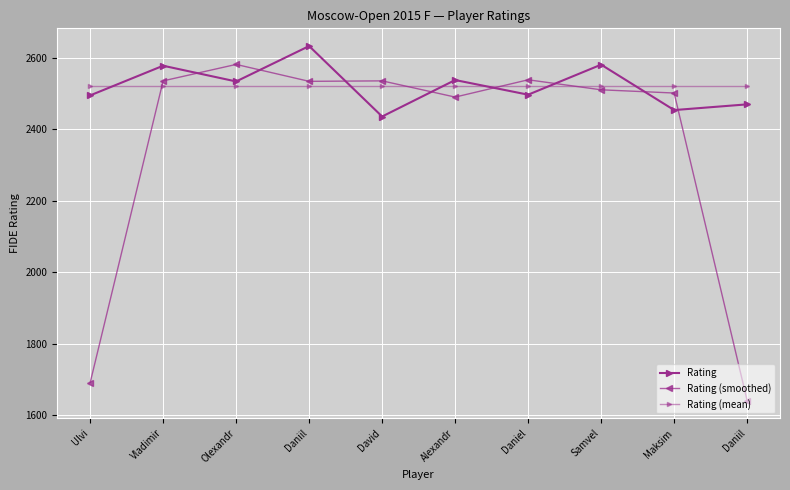

How many values in the Rating series are below 2533?

5